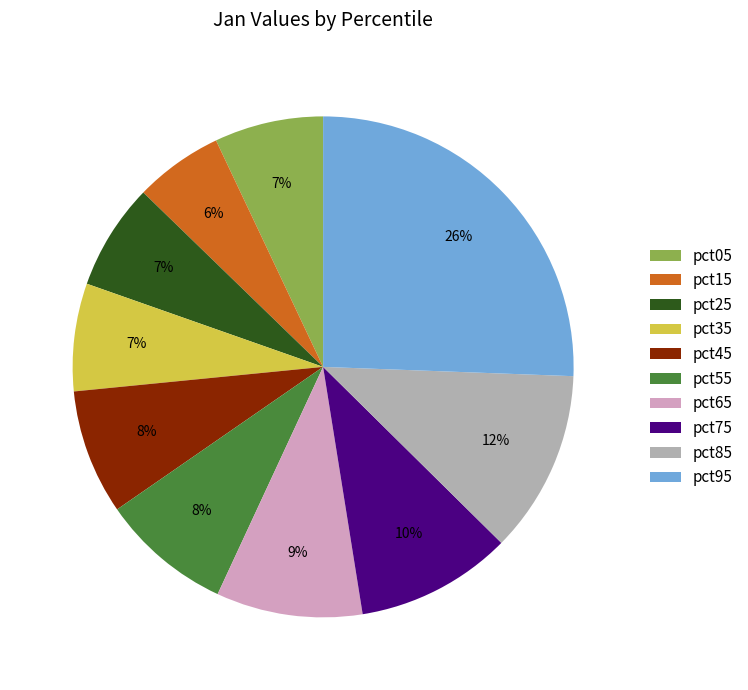

True or false: pct15 accounts for 6% of the total.

True